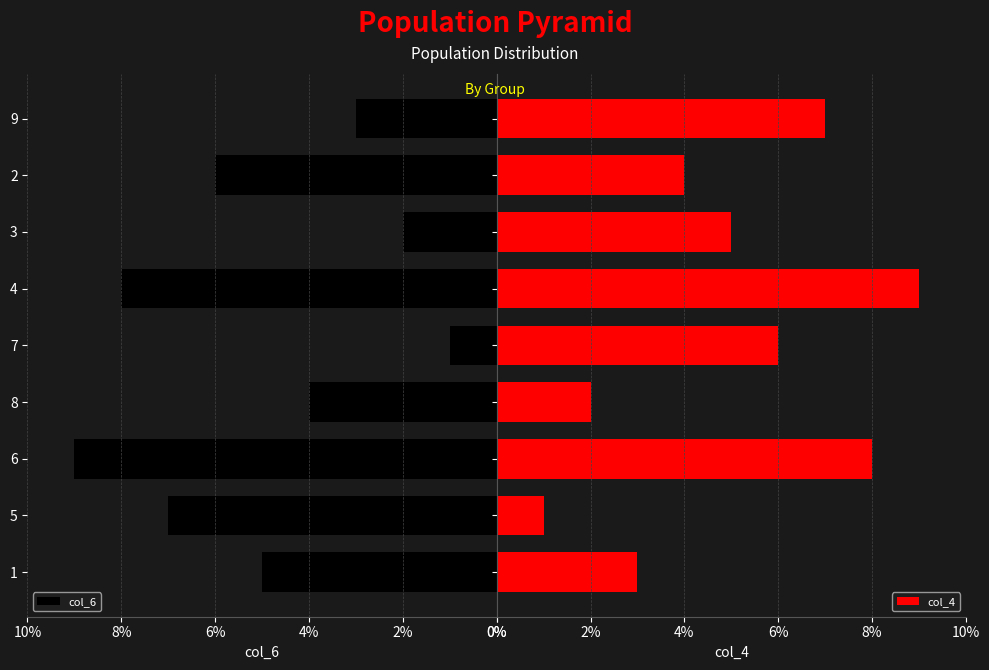

Is it true that col_6 equals 2 at 6?

False